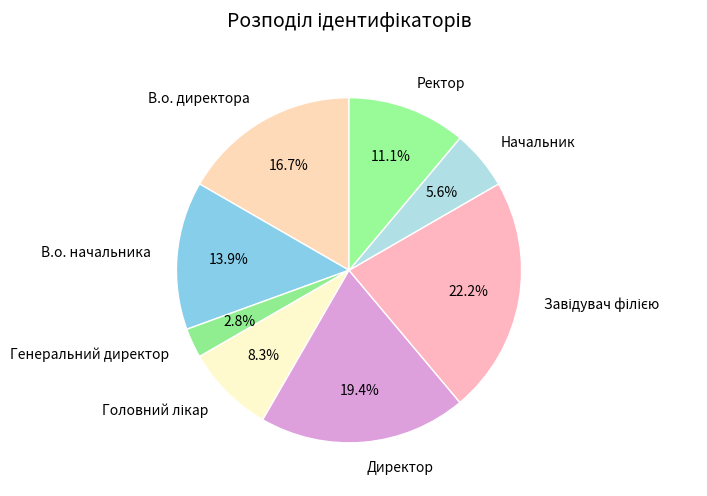

Combined, do В.о. начальника and Генеральний директор account for over 50%?

No